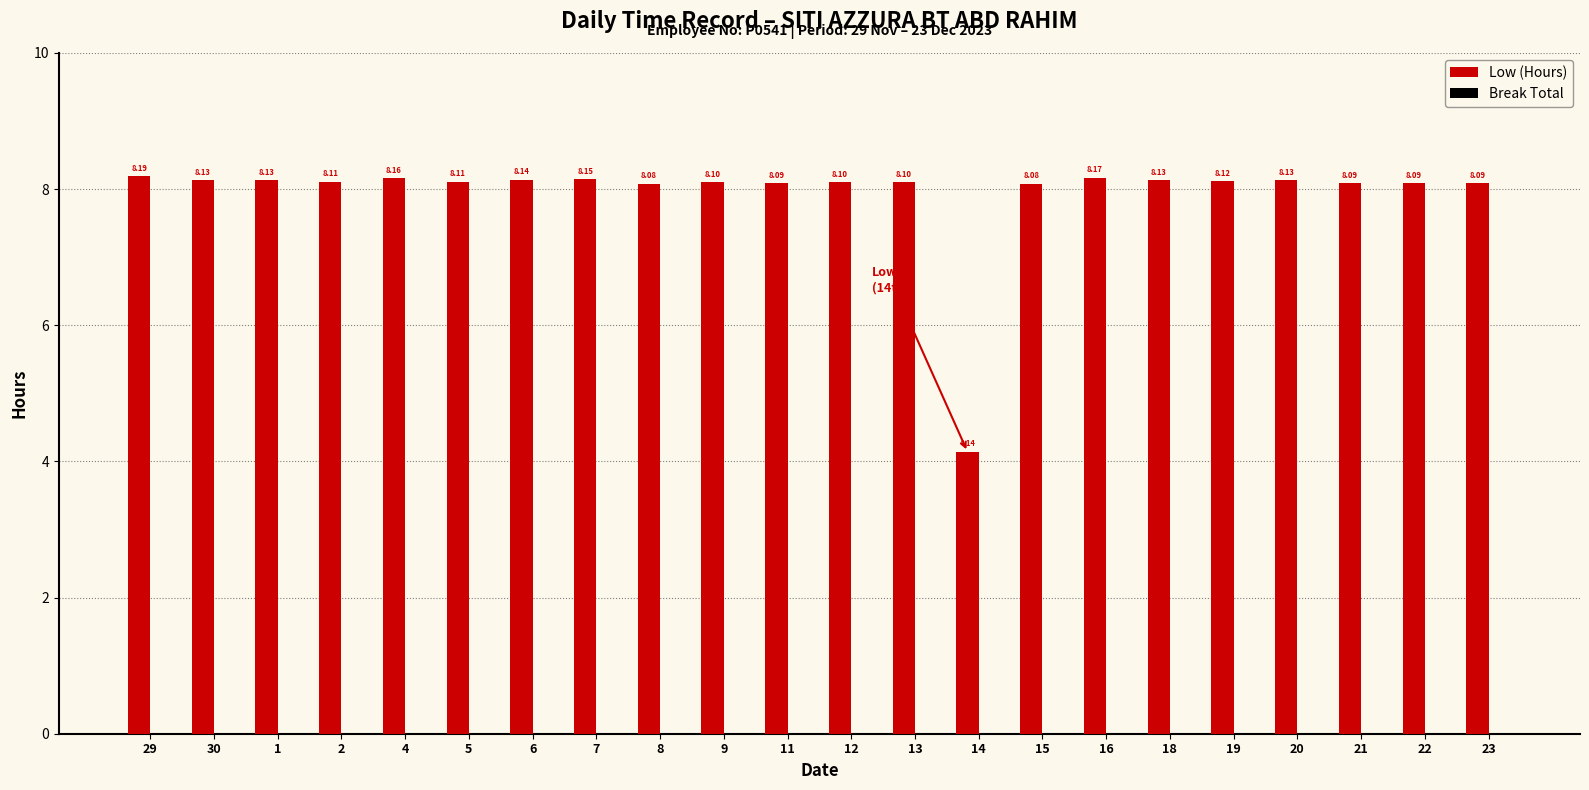

What position from the left is 1?

3